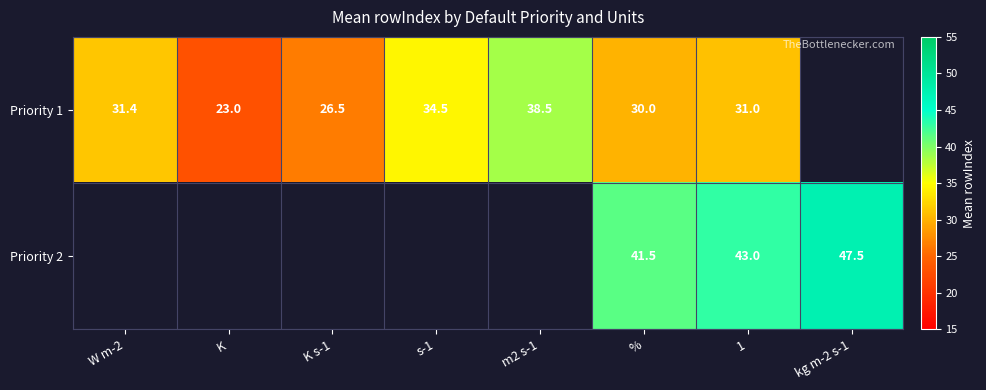

Is the value of Priority 2 at kg m-2 s-1 greater than the value of Priority 1 at K s-1?

Yes